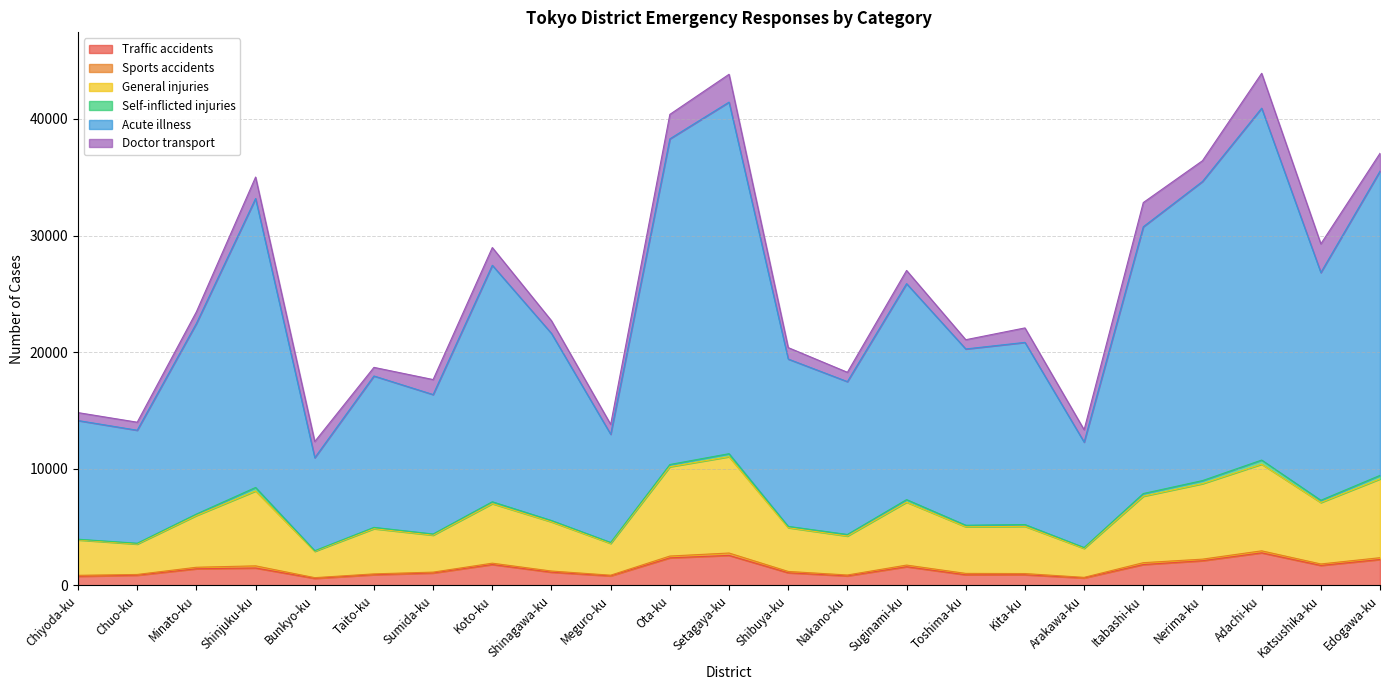

True or false: Traffic accidents has a value of 1089 at Shibuya-ku.

True